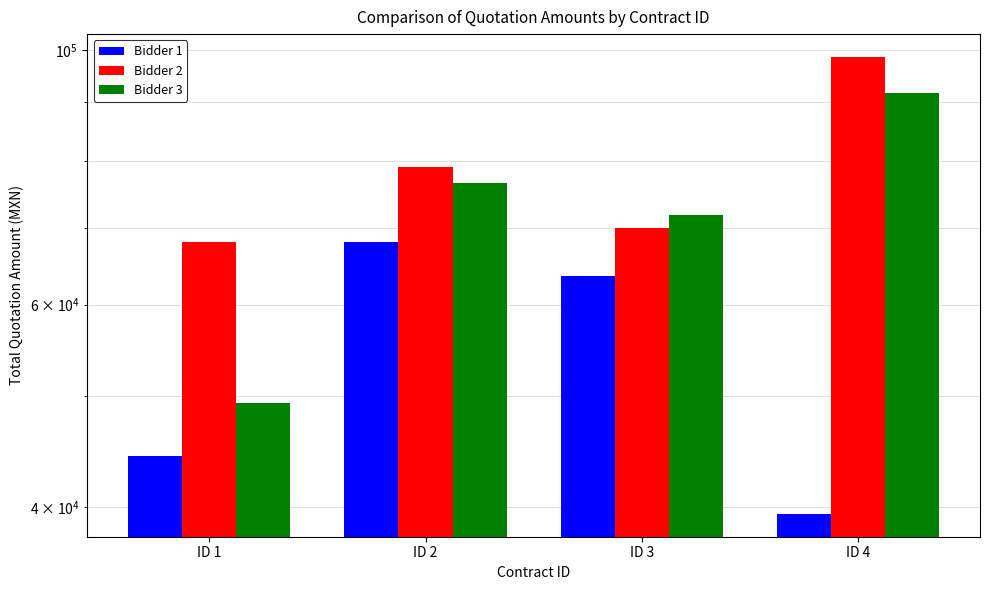

List the labels in order of Bidder 1 value, smallest first.

ID 4, ID 1, ID 3, ID 2